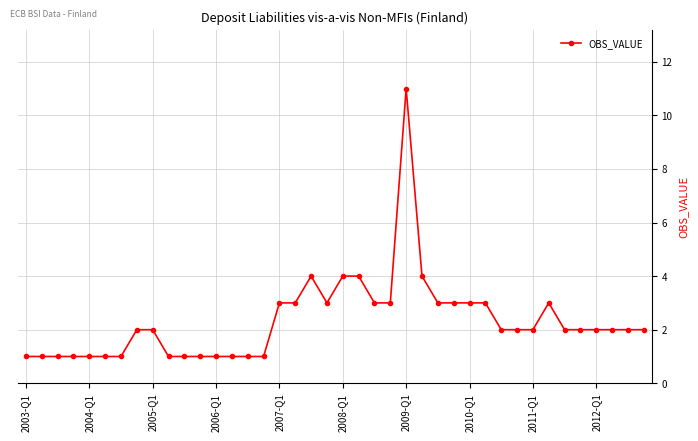

Count the number of categories in the chart.

40